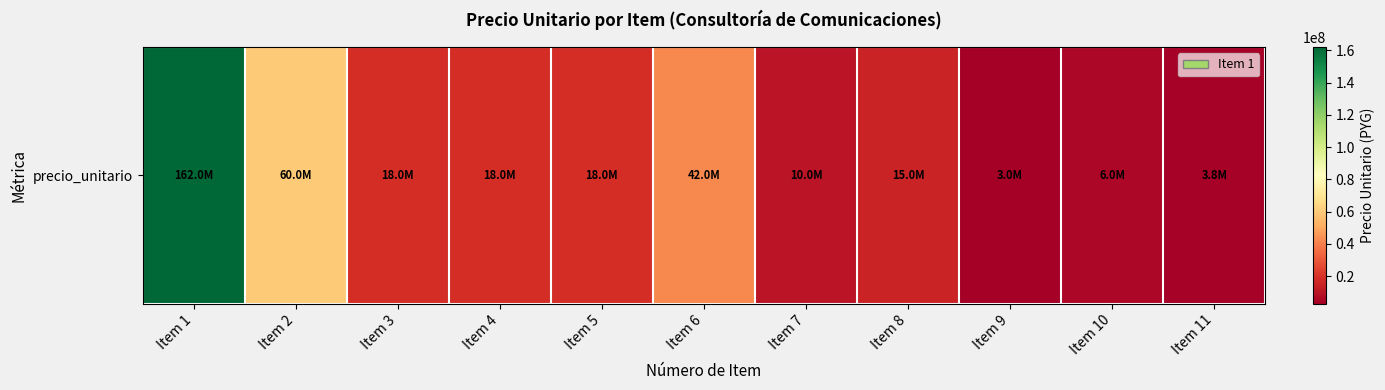

Rank the categories by value from lowest to highest.

Item 9, Item 11, Item 10, Item 7, Item 8, Item 3, Item 4, Item 5, Item 6, Item 2, Item 1